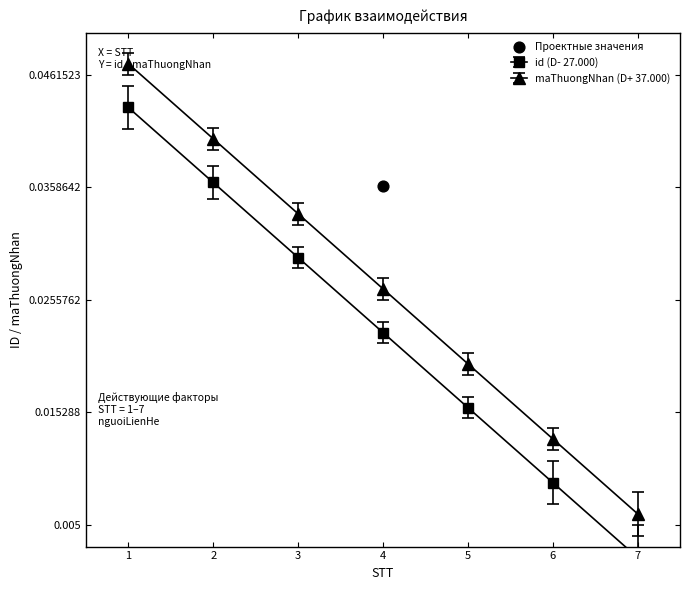

Which series has the largest total across all categories?

maThuongNhan